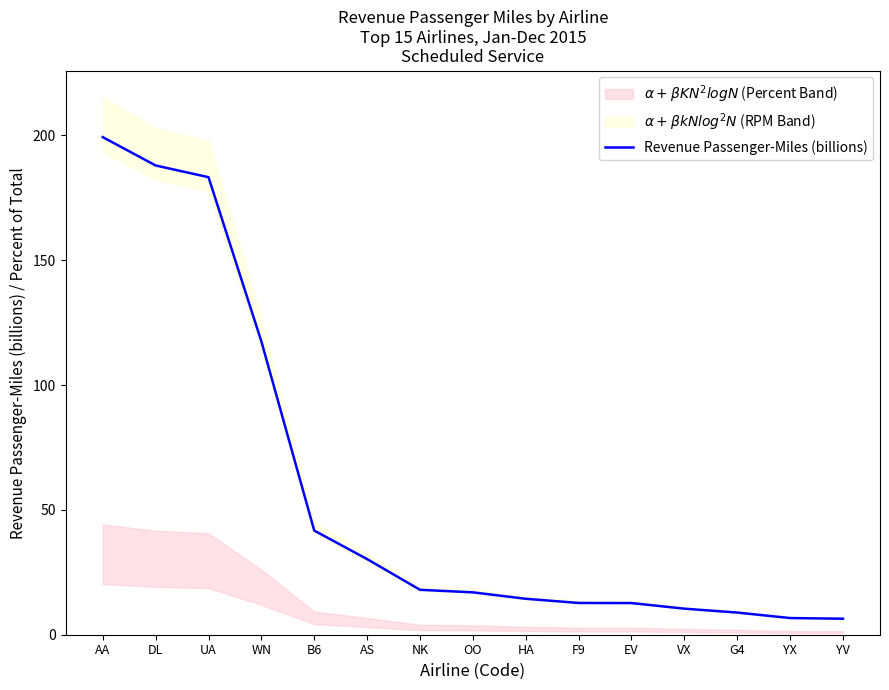

Which category has the highest value across all series?

AA